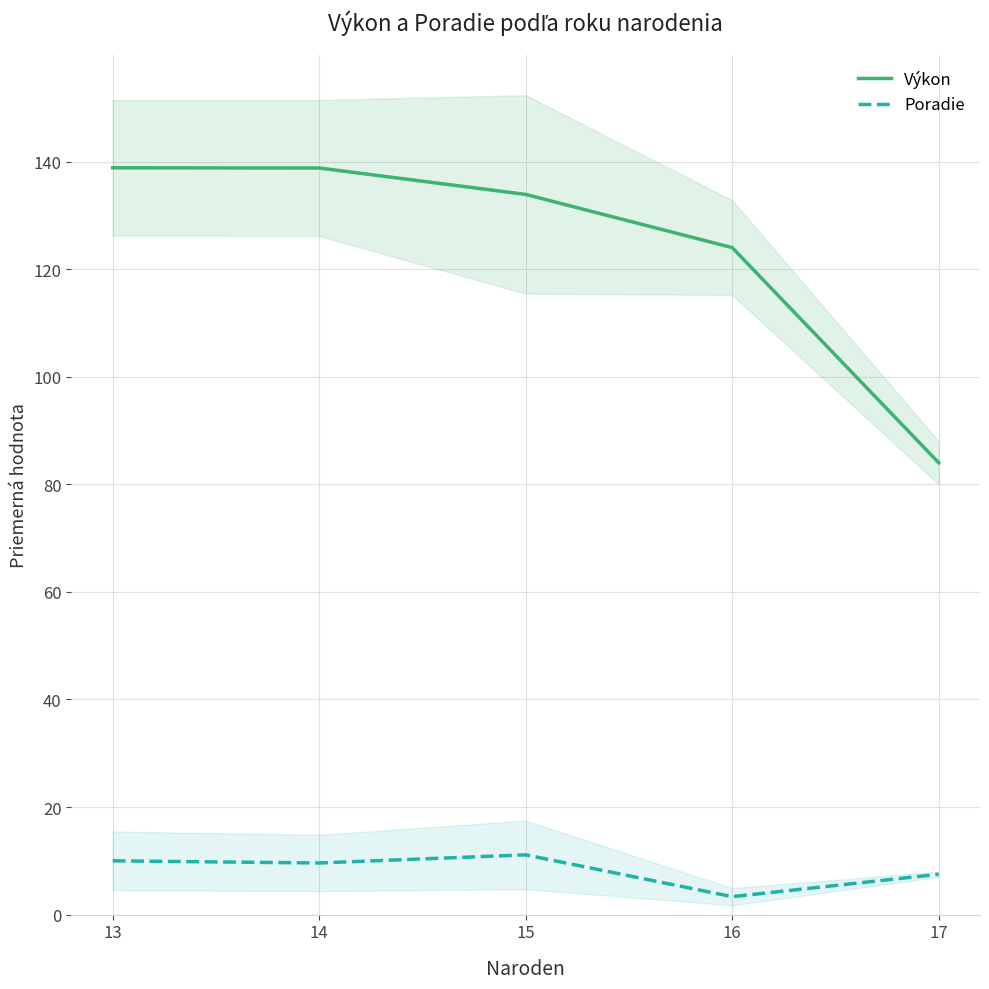

Which category has the highest value in the Výkon series?

13